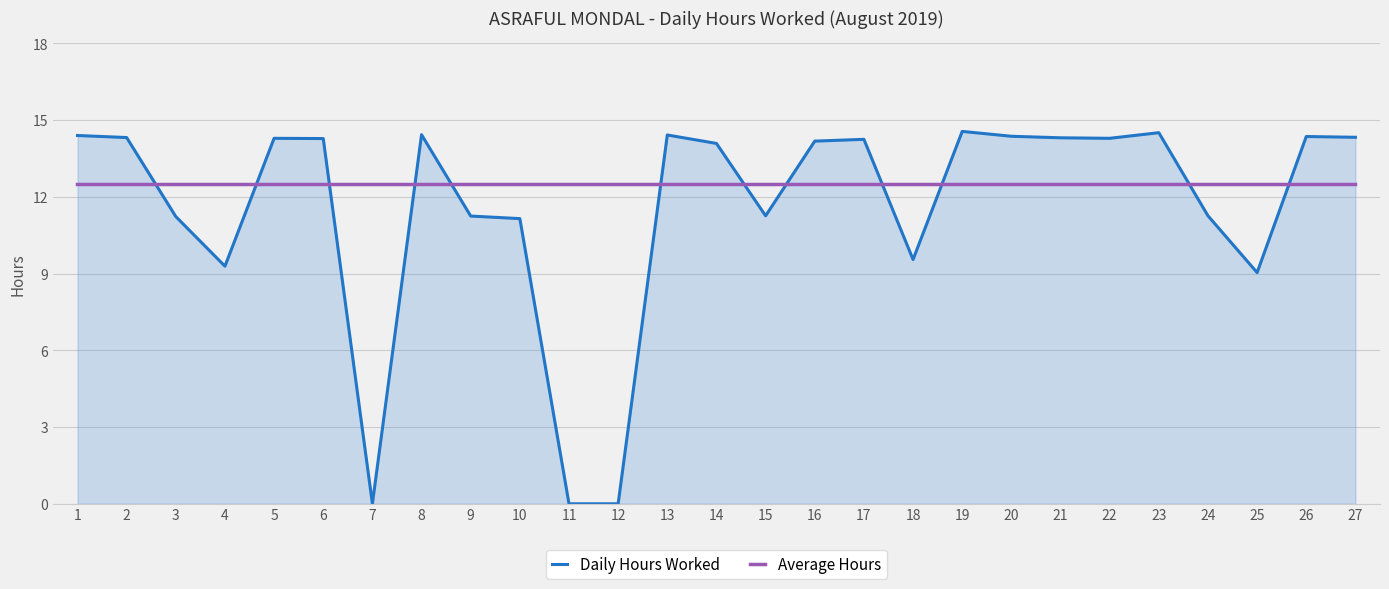

List the series in order of their peak value, lowest first.

Average Hours, Daily Hours Worked